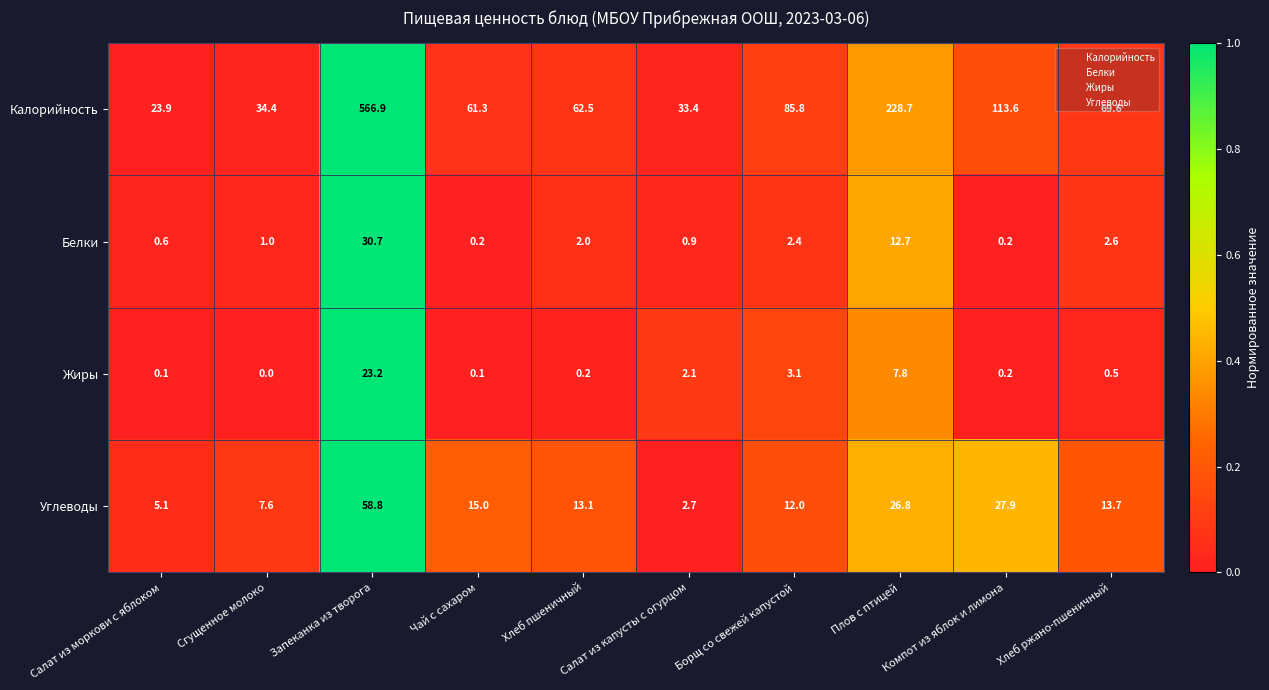

Which series has the largest total across all categories?

Калорийность